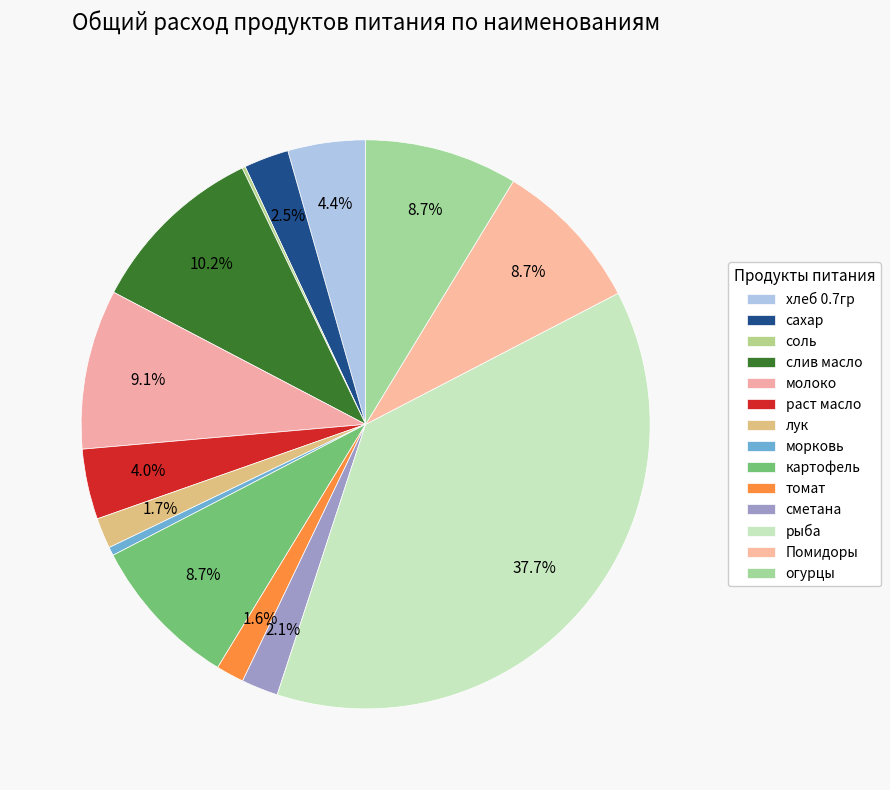

To the nearest percent, what is the difference between the largest and smallest slice percentages?

37%